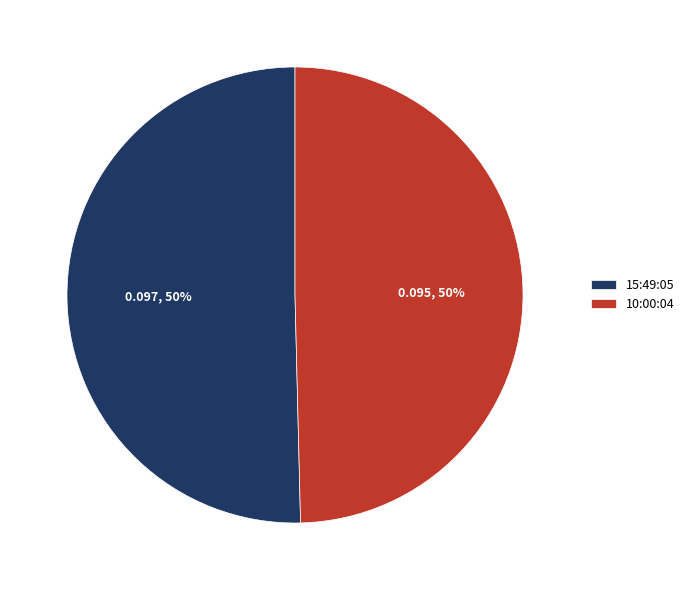

To the nearest percent, what percentage of the pie is 15:49:05?

50%